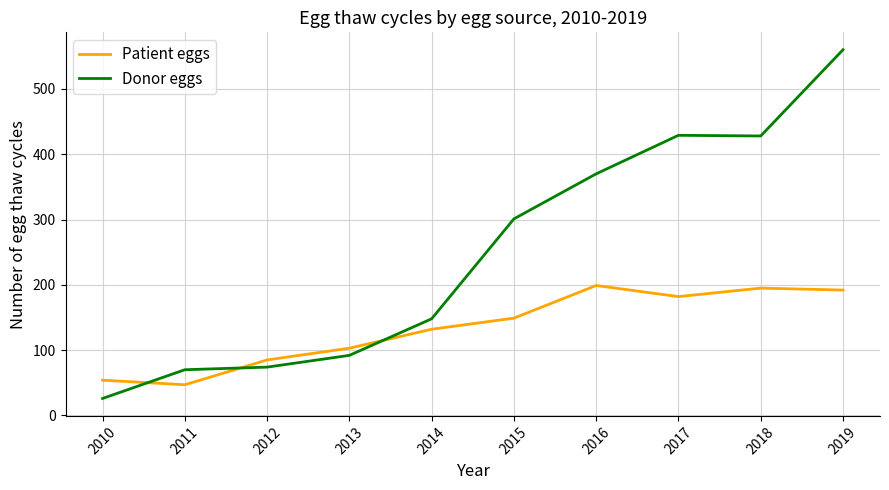

What is the difference between the Donor eggs values at 2016 and 2012?

296